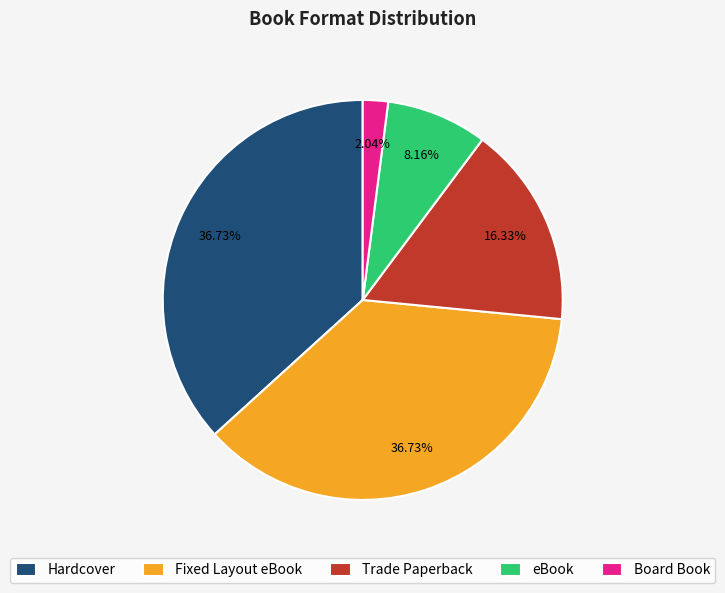

Which slice is the smallest?

Board Book